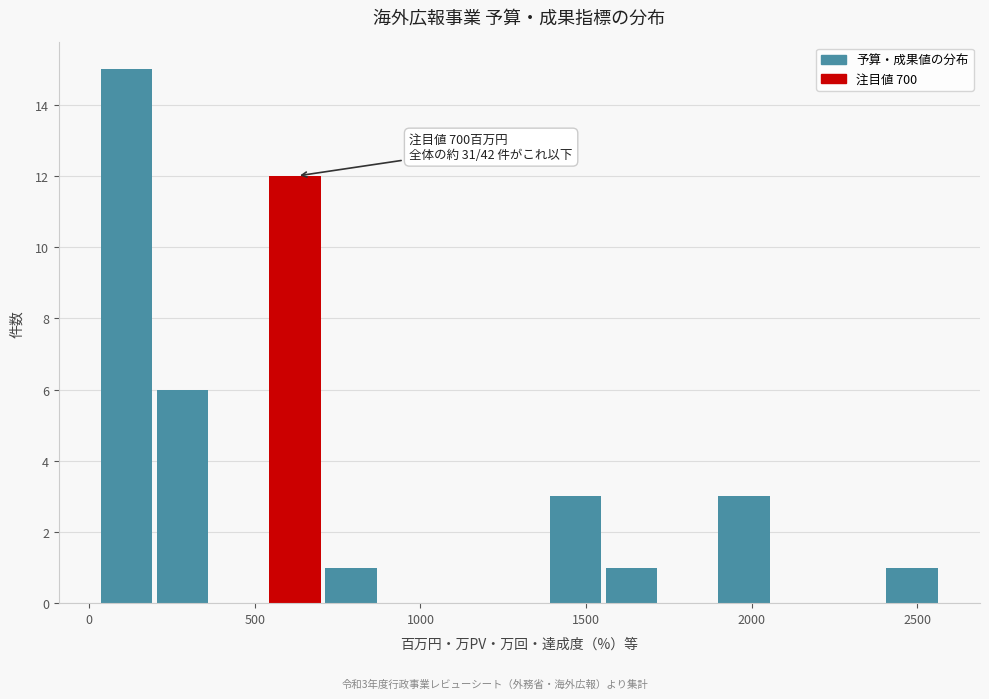

Read against the x-axis, roughly where is the centre of the tallest bar?

100